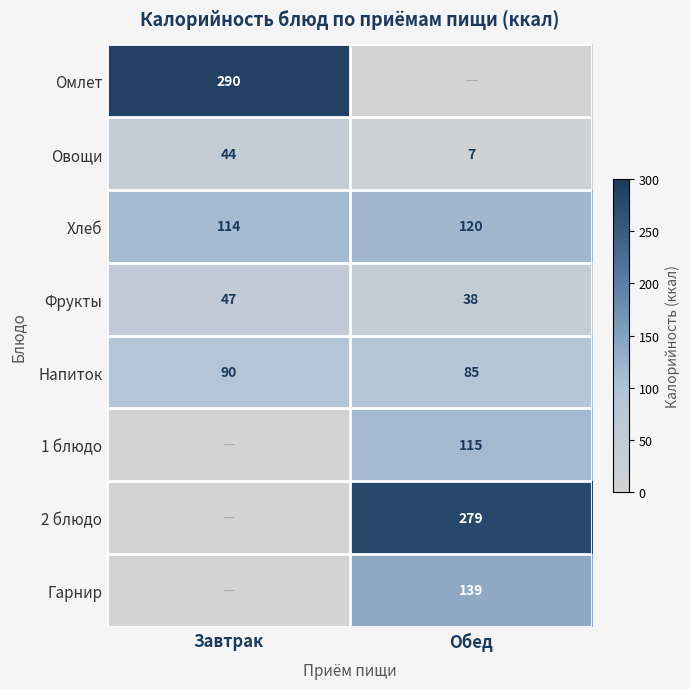

Between Обед and Завтрак, which is larger?

Завтрак